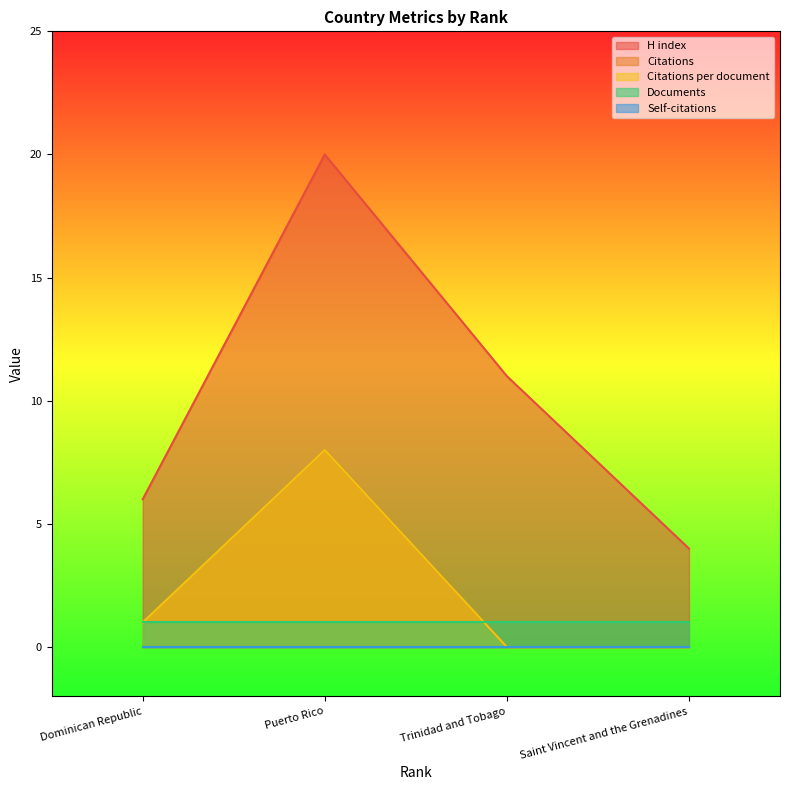

At which category is the sum across all series the highest?

Puerto Rico